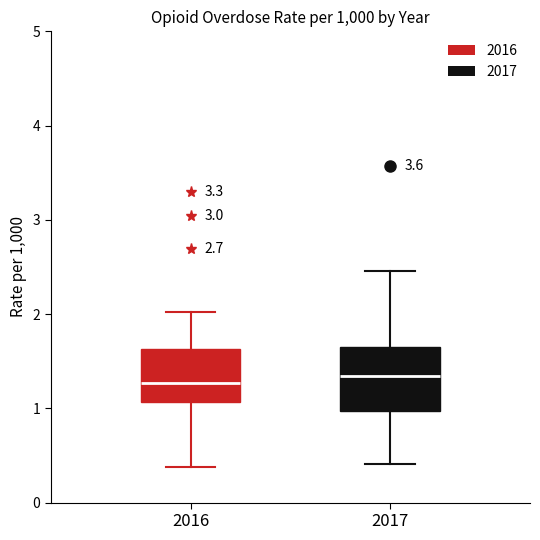

Where does the upper whisker of the box at x = 2016 end on the y-axis? The values are not printed on the chart, so give them approximately, as read against the axis.

2.0